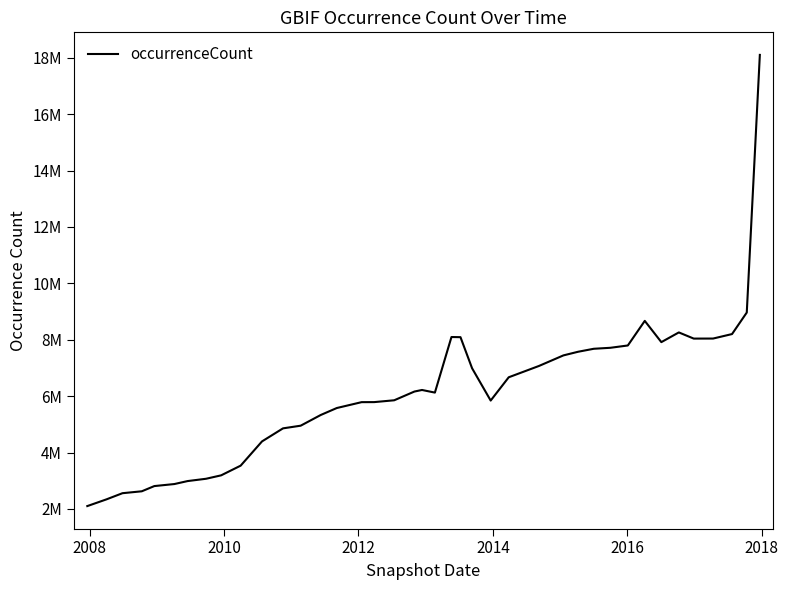

How many points are higher than both their immediate neighbors (excluding endpoints)?

4